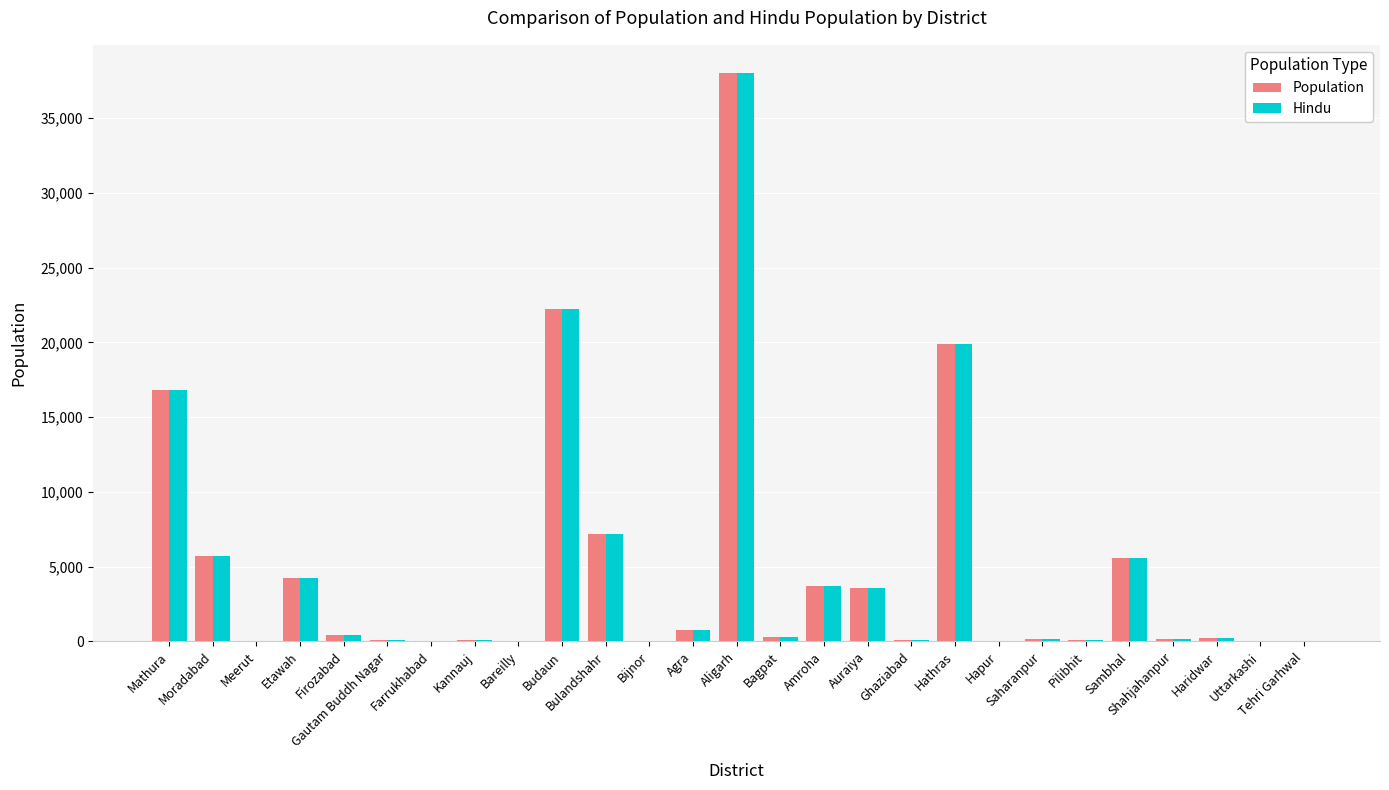

Is the value of Hindu at Auraiya greater than the value of Population at Mathura?

No